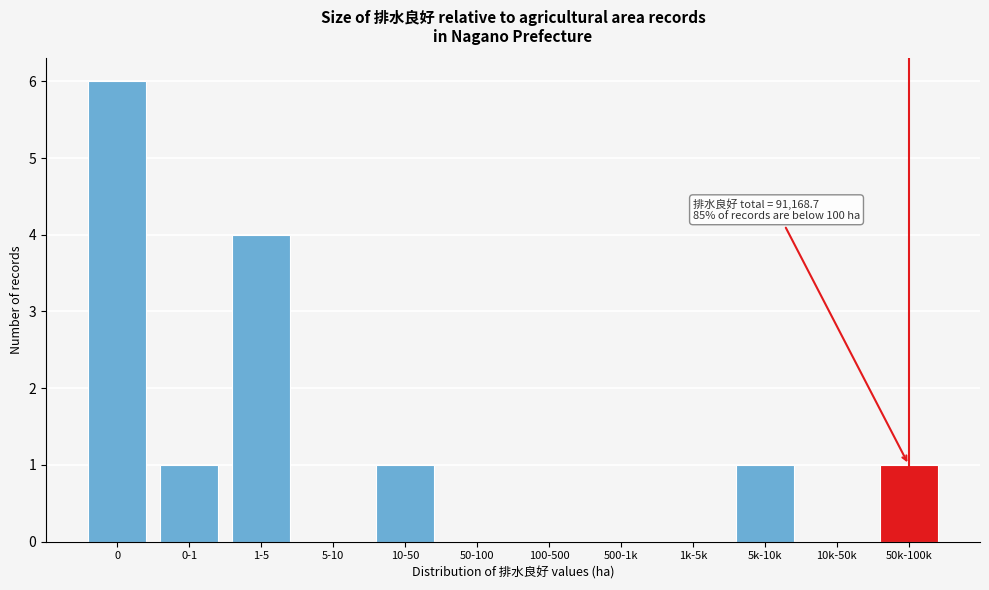

Reading right to left, transcribe all the data shown in this chart.

50k-100k=1	10k-50k=0	5k-10k=1	1k-5k=0	500-1k=0	100-500=0	50-100=0	10-50=1	5-10=0	1-5=4	0-1=1	0=6